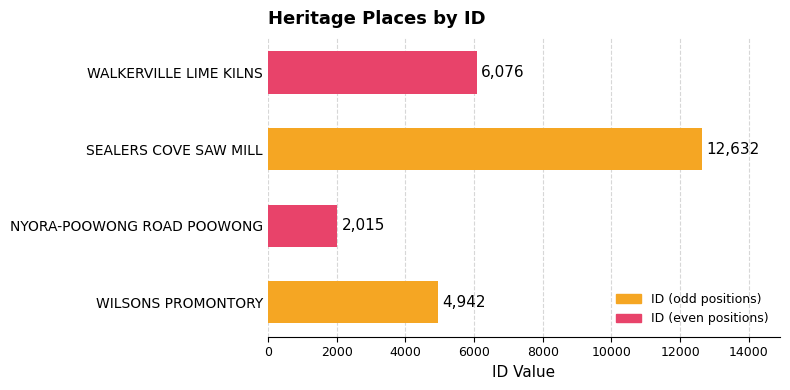

Which label corresponds to the largest value in the chart?

SEALERS COVE SAW MILL